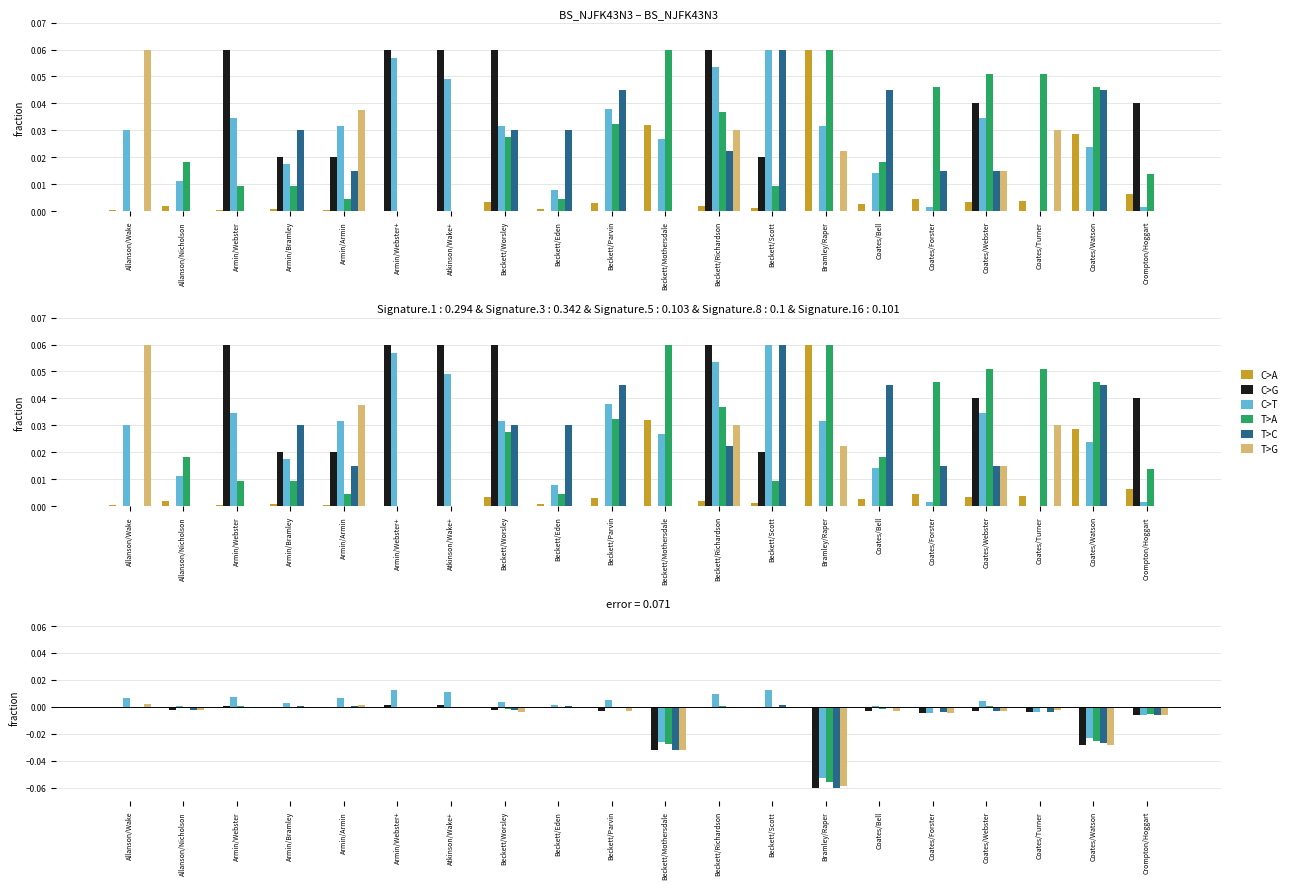

What are all the series names shown in the legend?

C>A, C>G, C>T, T>A, T>C, T>G